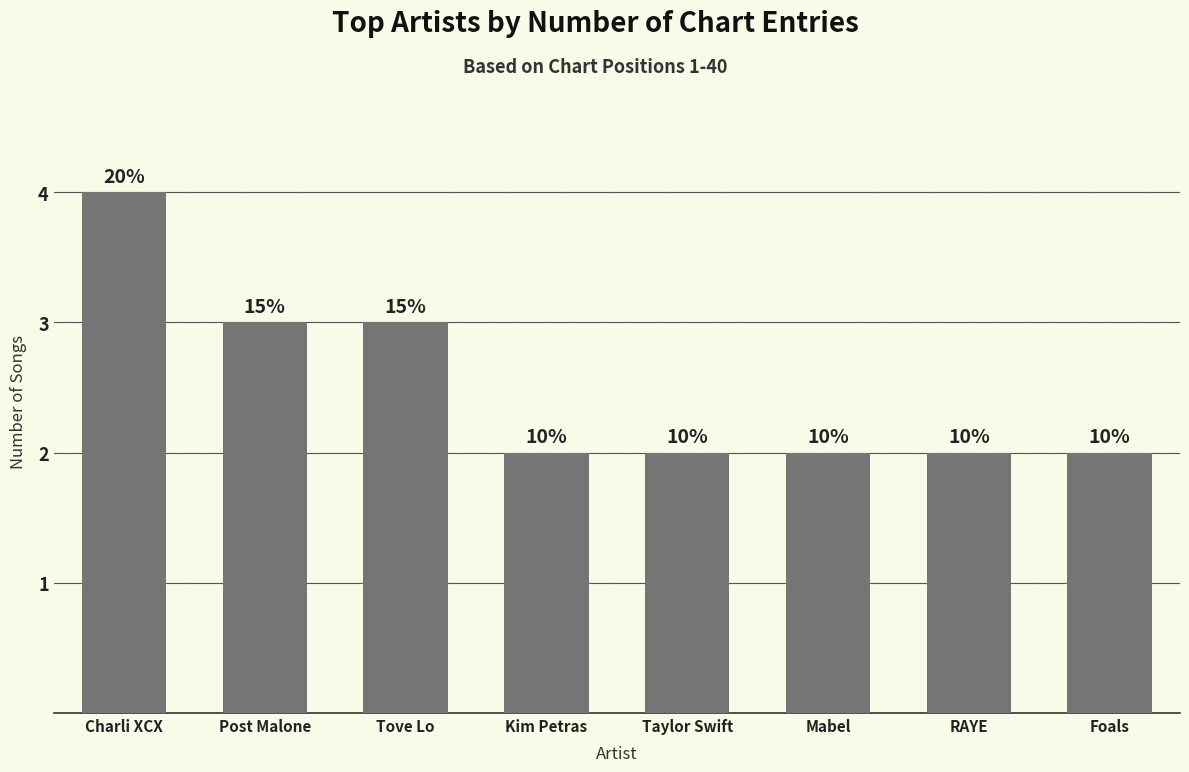

What is the value of the 5th bar from the left?

2